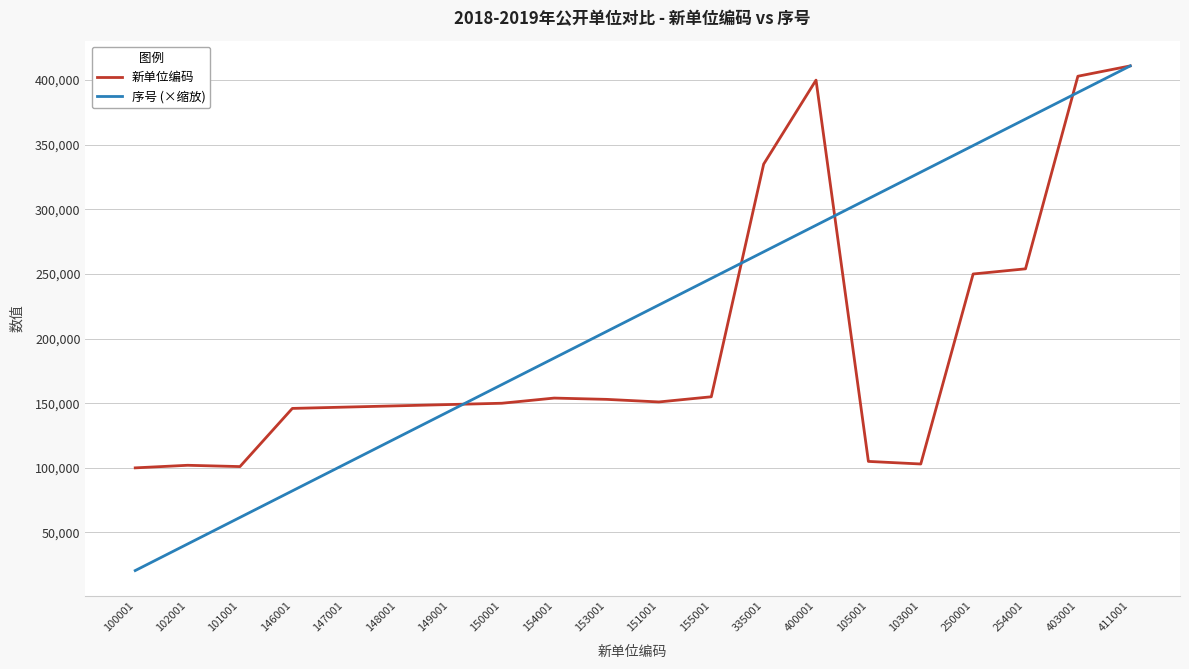

What is the highest value of the 序号 (×缩放) series?

411001.0